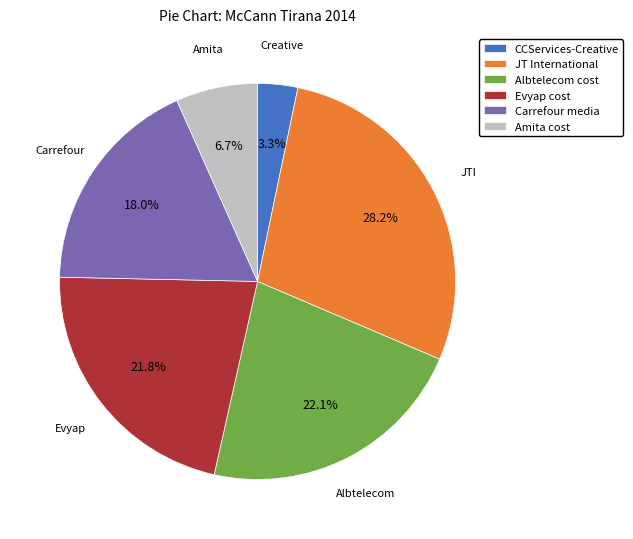

To the nearest percent, what is the difference between the largest and smallest slice percentages?

25%